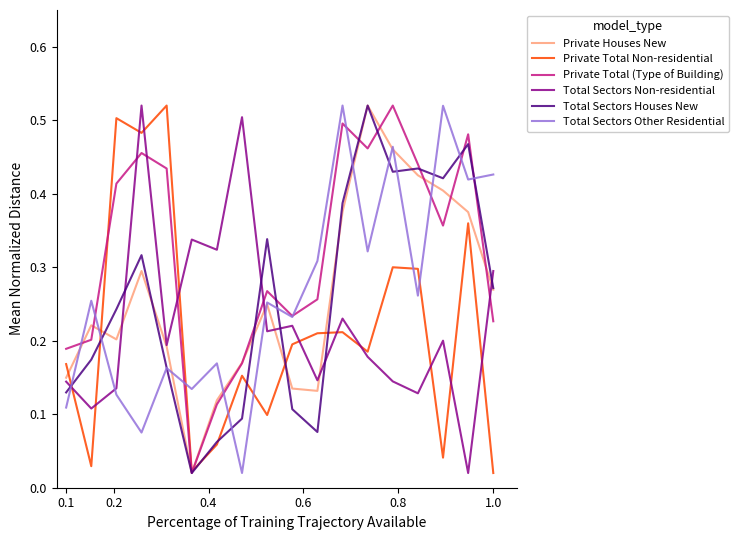

Which series has the largest total across all categories?

Private Total (Type of Building)